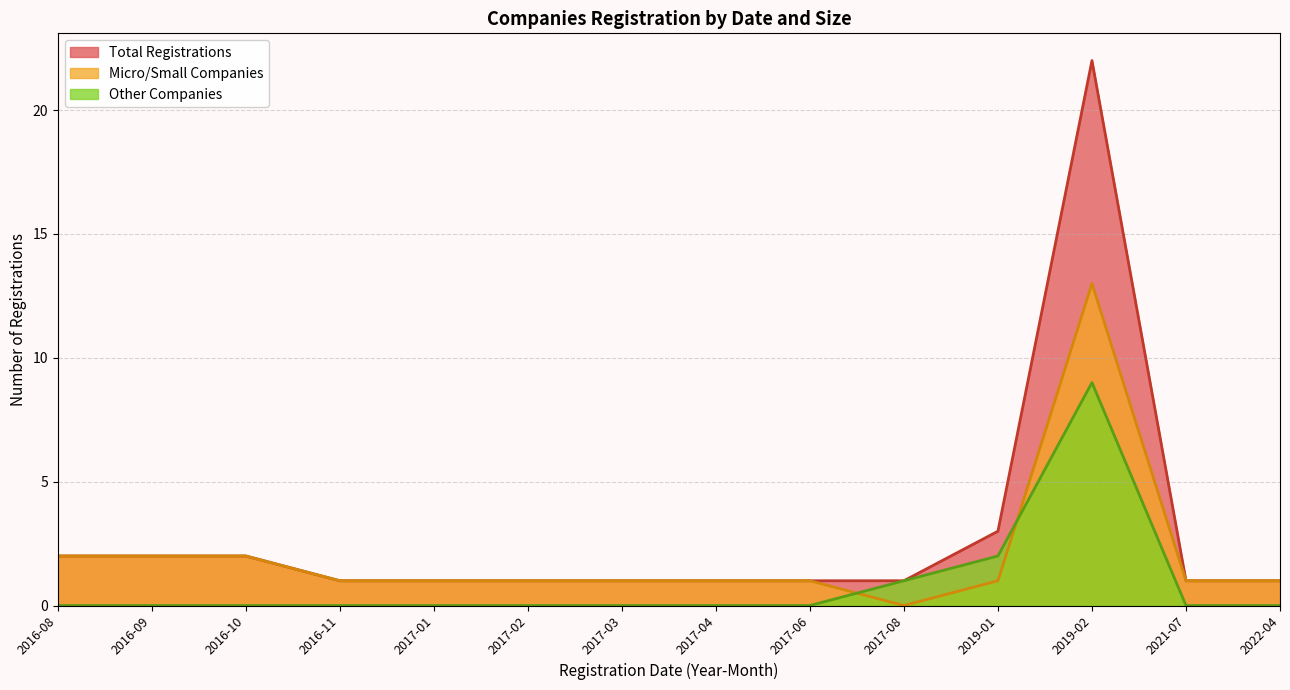

What position from the left is 2016-11?

4